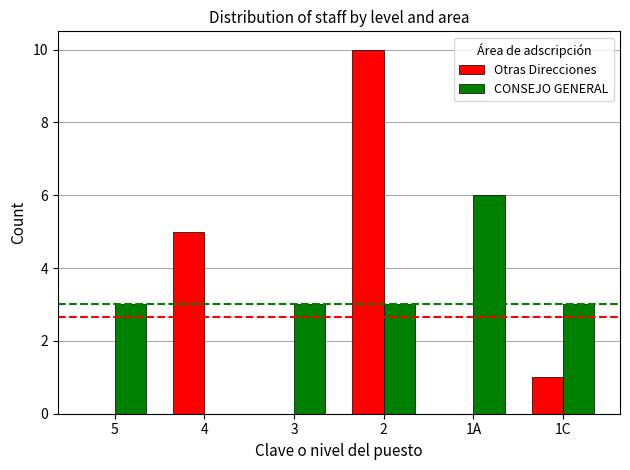

Which series has the widest spread of values?

Otras Direcciones